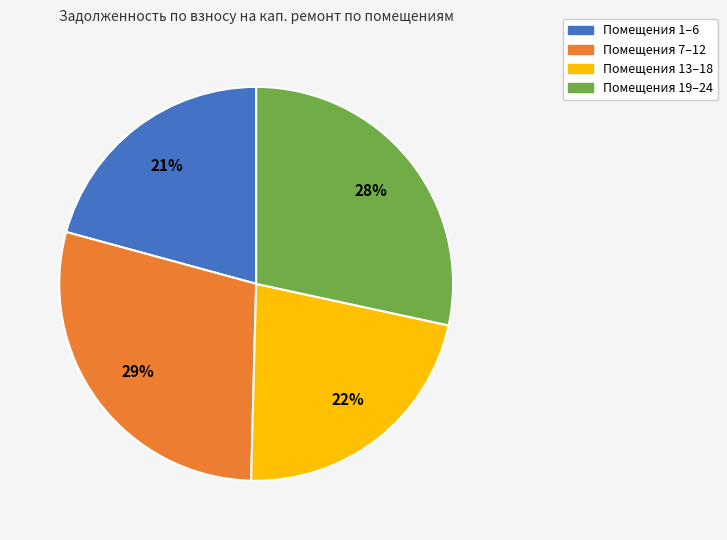

To the nearest percent, what is the average slice percentage?

25%